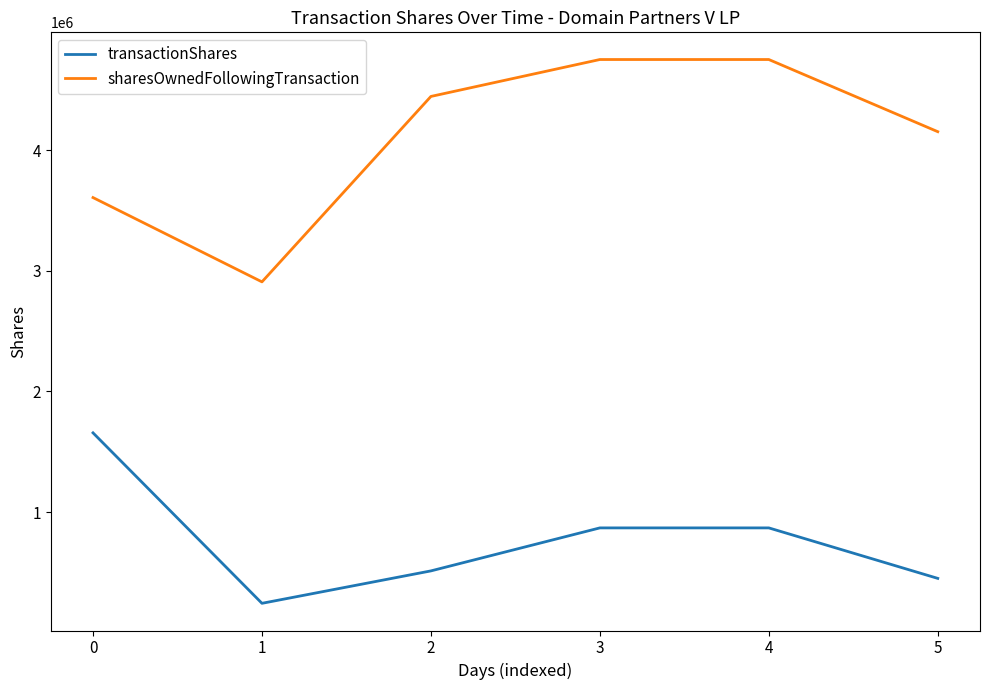

Read the sharesOwnedFollowingTransaction value at 1.

2907523